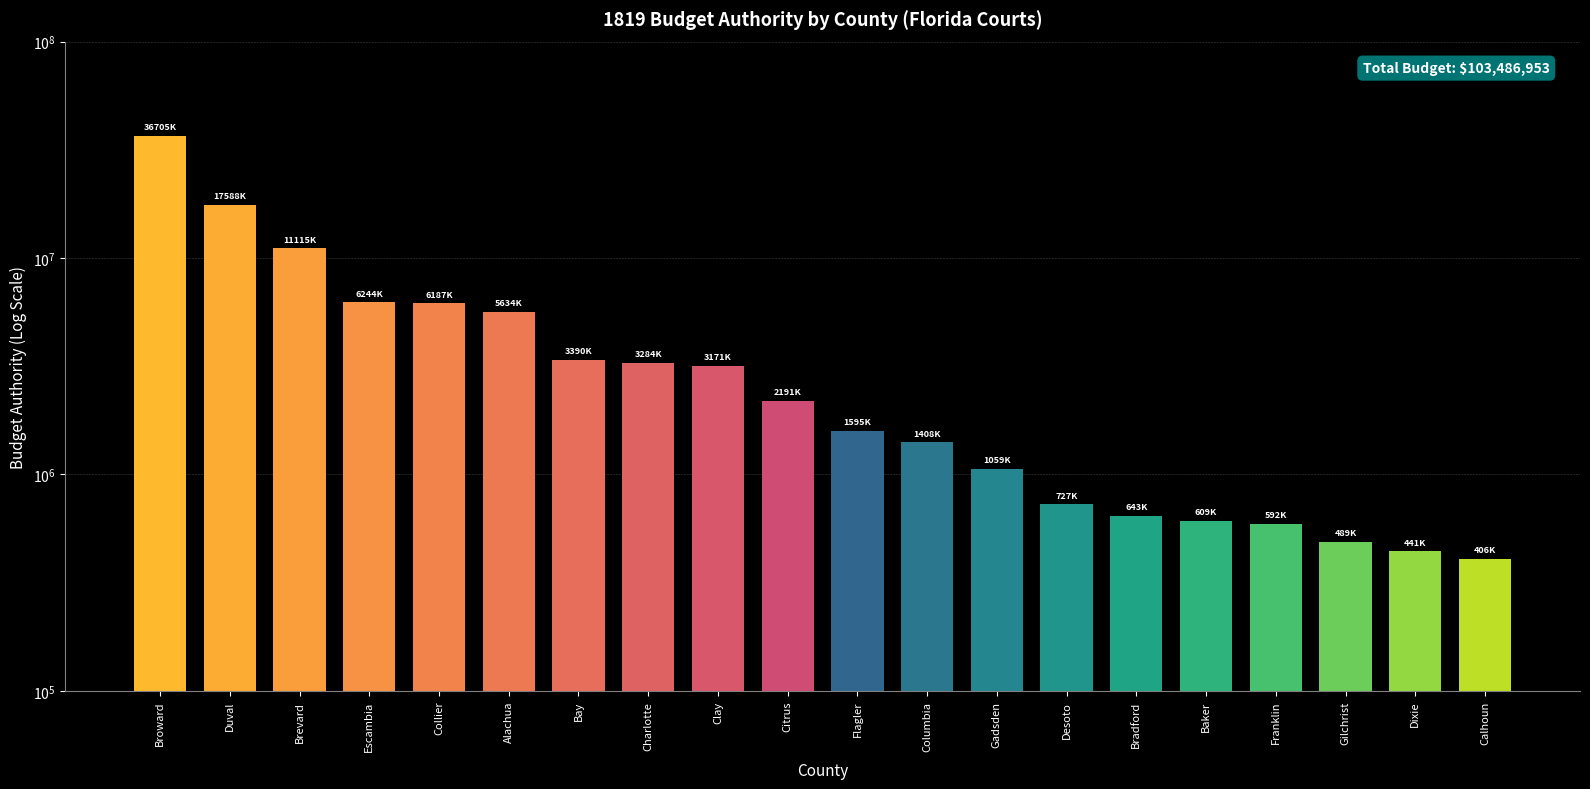

What position from the left is Bay?

7